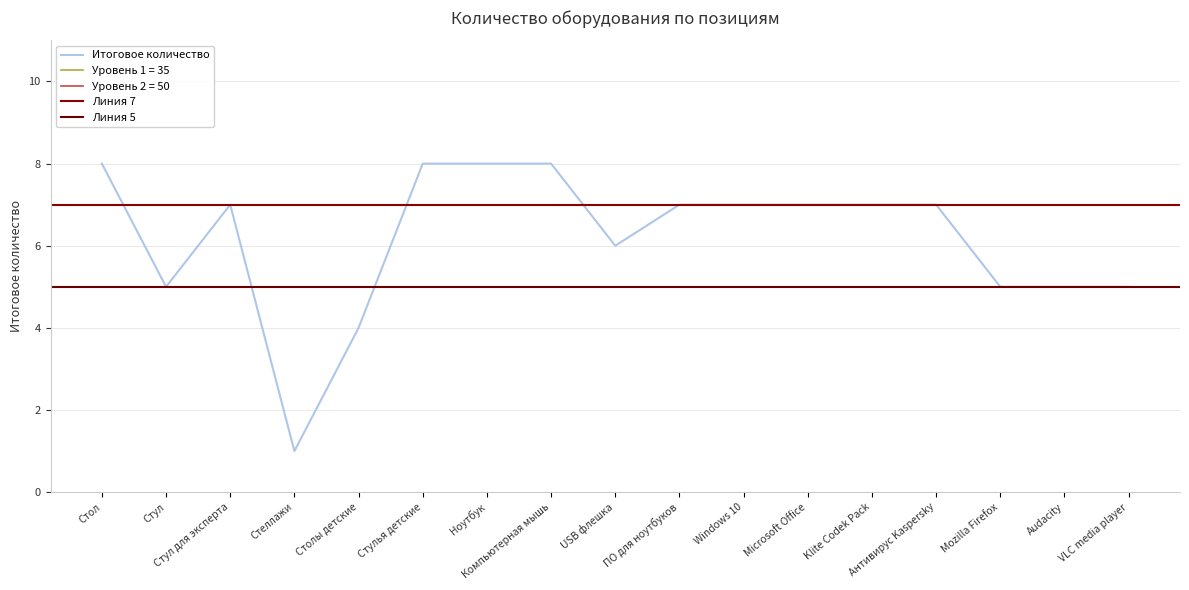

Reading right to left, extract all data points from this chart.

5	5	5	7	7	7	7	7	6	8	8	8	4	1	7	5	8